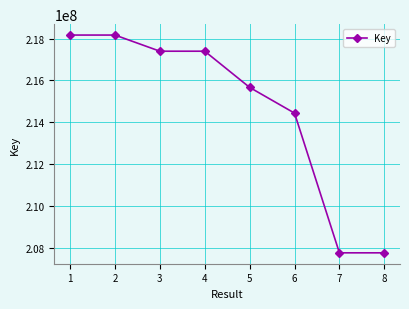

What is the maximum value shown in the chart?

218168372